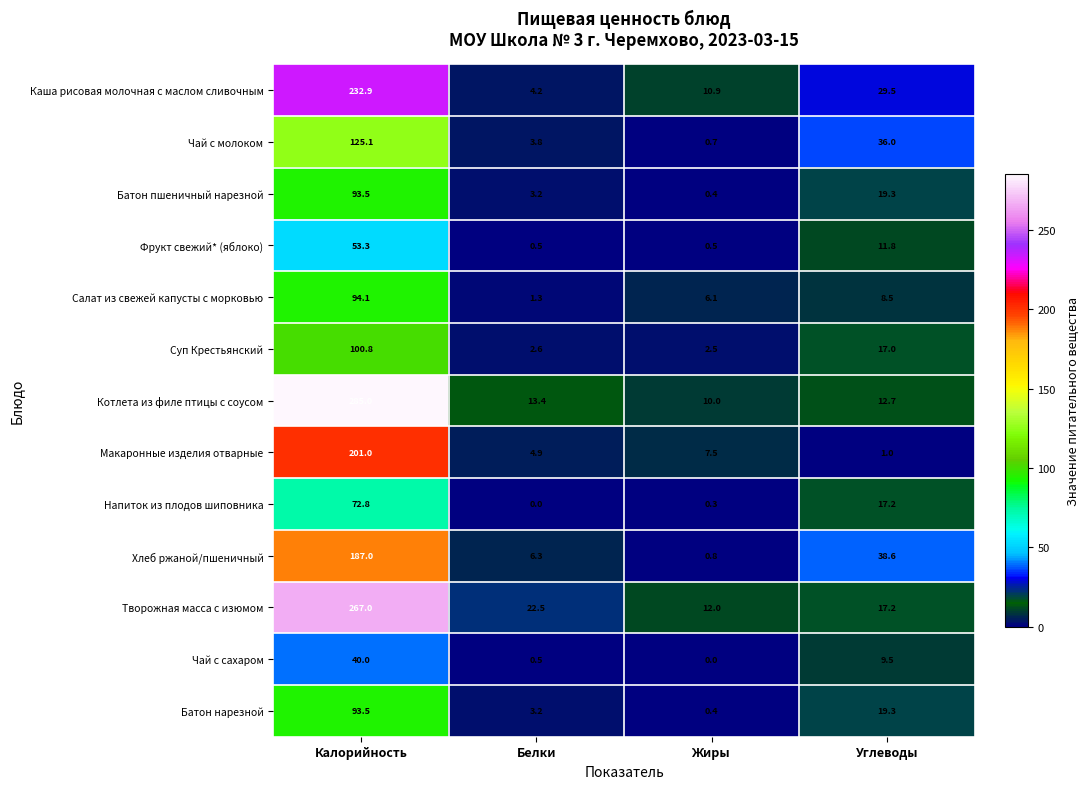

Which label corresponds to the largest value in the chart?

Калорийность